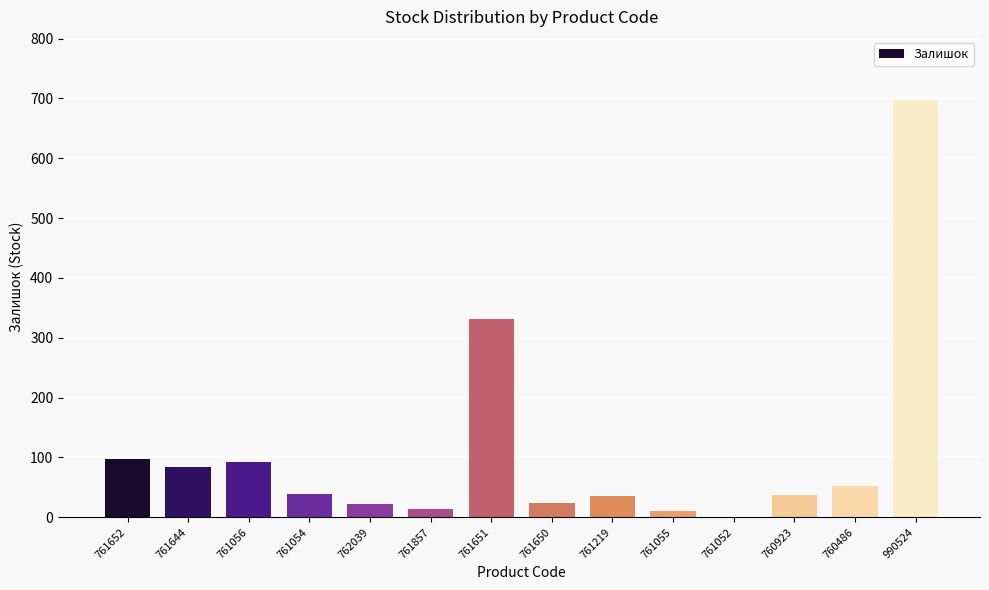

True or false: the data shows 16 at 760486.

False